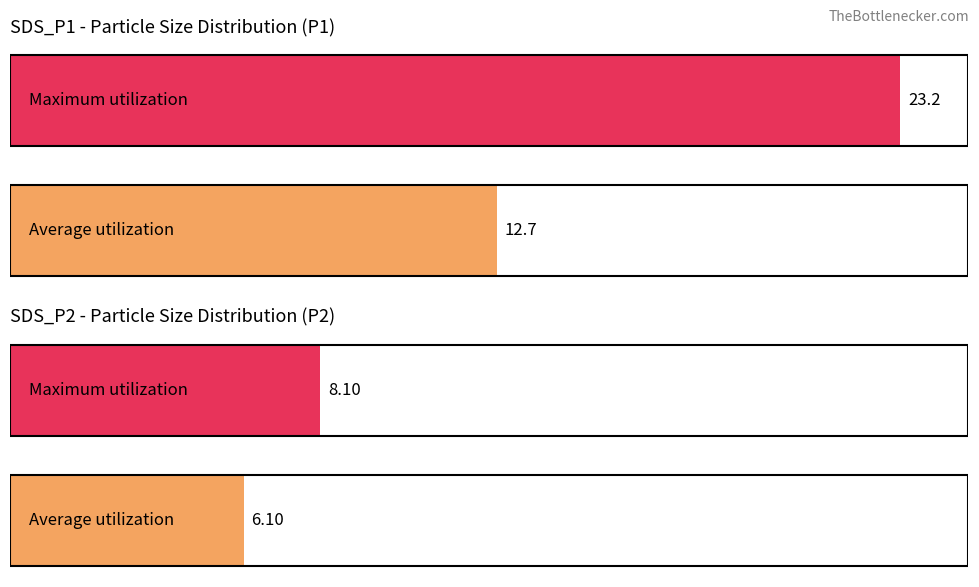

What is the value of the SDS_P1 bar at the 2nd from the left?

23.2